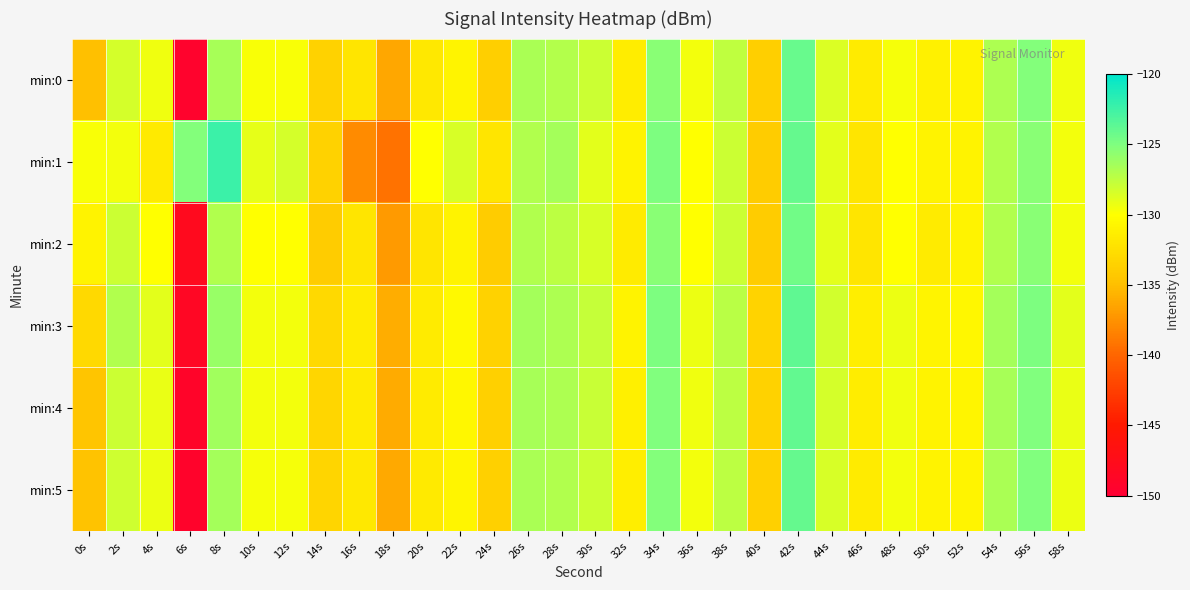

Which series has the largest range (max minus min)?

min:0